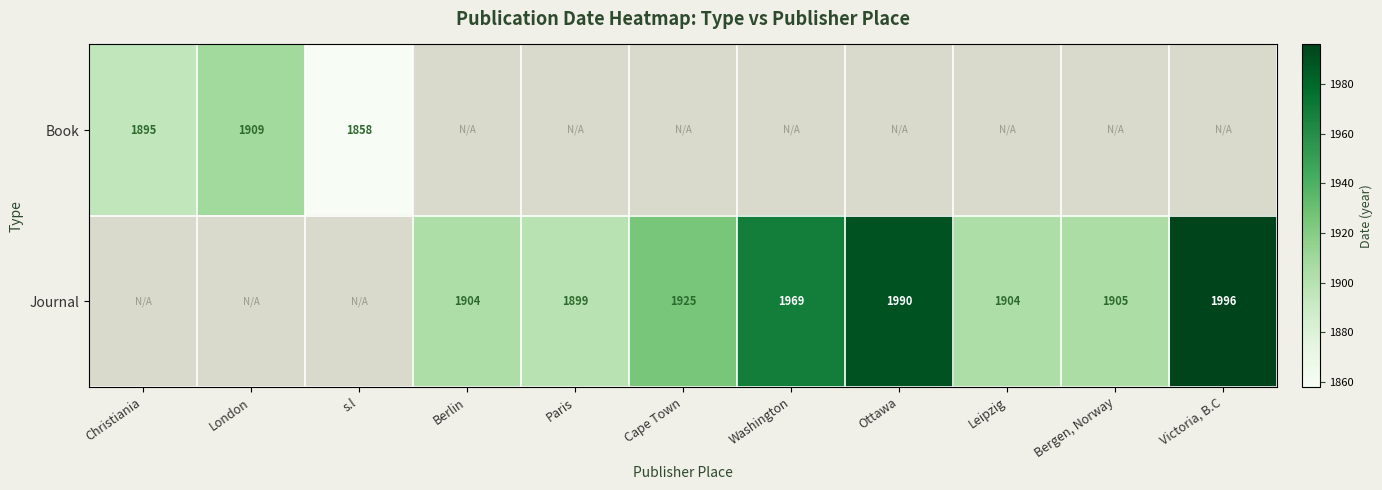

The value of Book at s.l is 2714. True or false?

False